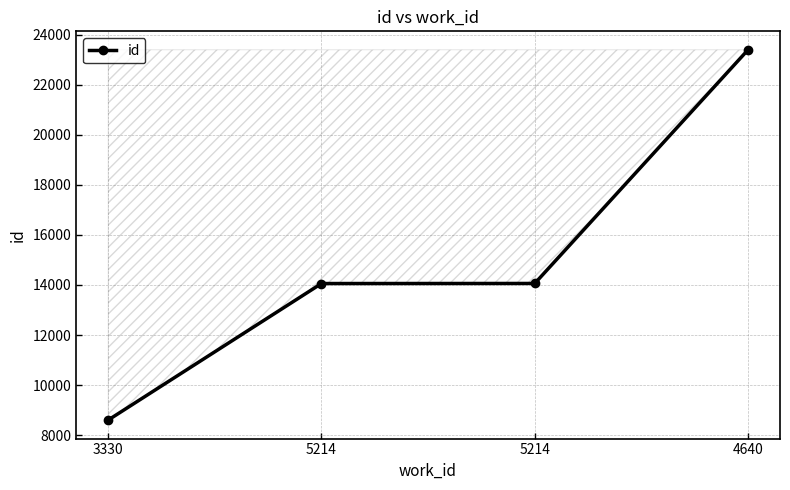

What is the label of the 1st point from the left?

3330